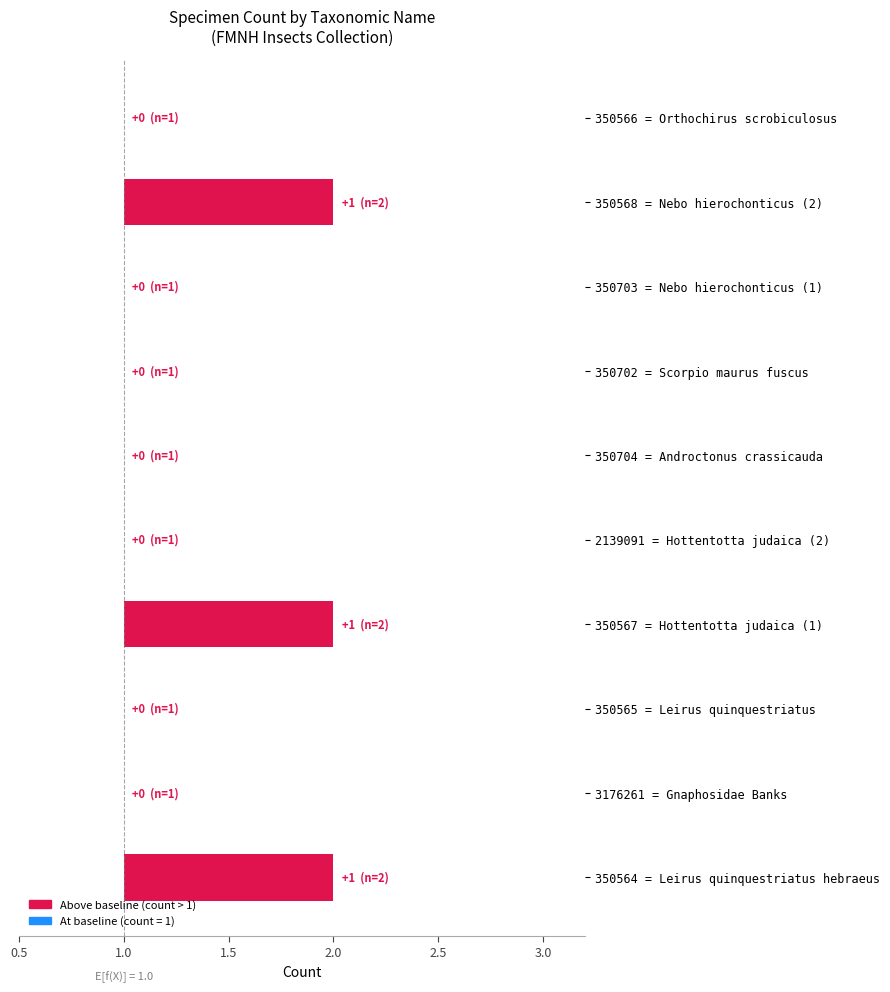

List the labels in order of value, smallest first.

3176261 = Gnaphosidae Banks, 350565 = Leirus quinquestriatus, 2139091 = Hottentotta judaica (2), 350704 = Androctonus crassicauda, 350702 = Scorpio maurus fuscus, 350703 = Nebo hierochonticus (1), 350566 = Orthochirus scrobiculosus, 350564 = Leirus quinquestriatus hebraeus, 350567 = Hottentotta judaica (1), 350568 = Nebo hierochonticus (2)